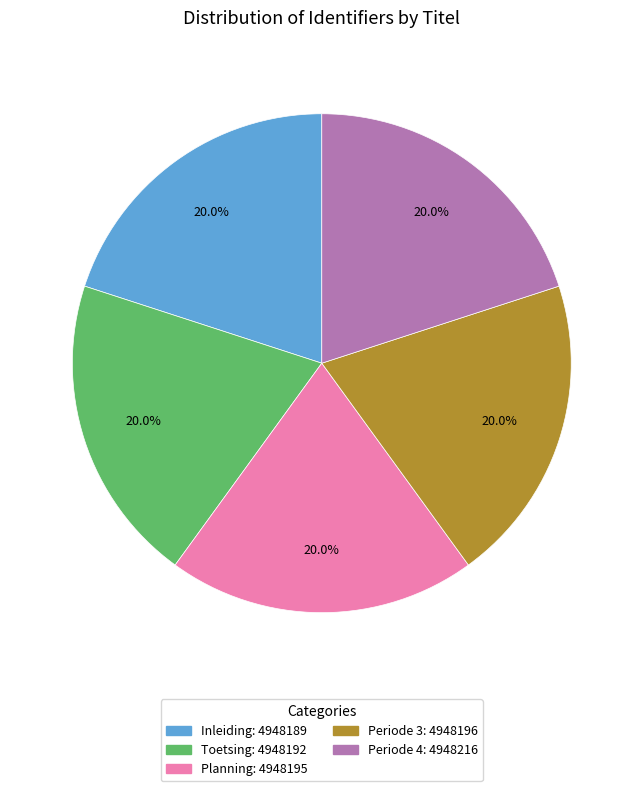

True or false: Periode 3 accounts for 20% of the total.

True